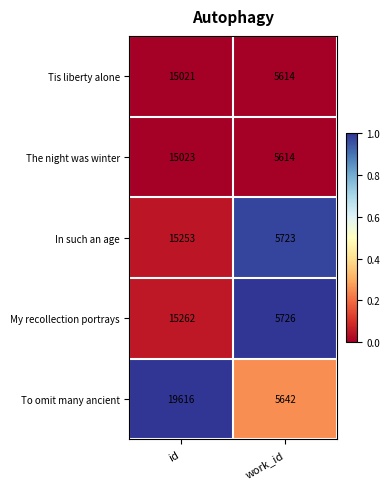

Reading left to right, list all the values displayed in this chart.

Tis liberty alone: id=15021	work_id=5614
The night was winter: id=15023	work_id=5614
In such an age: id=15253	work_id=5723
My recollection portrays: id=15262	work_id=5726
To omit many ancient: id=19616	work_id=5642